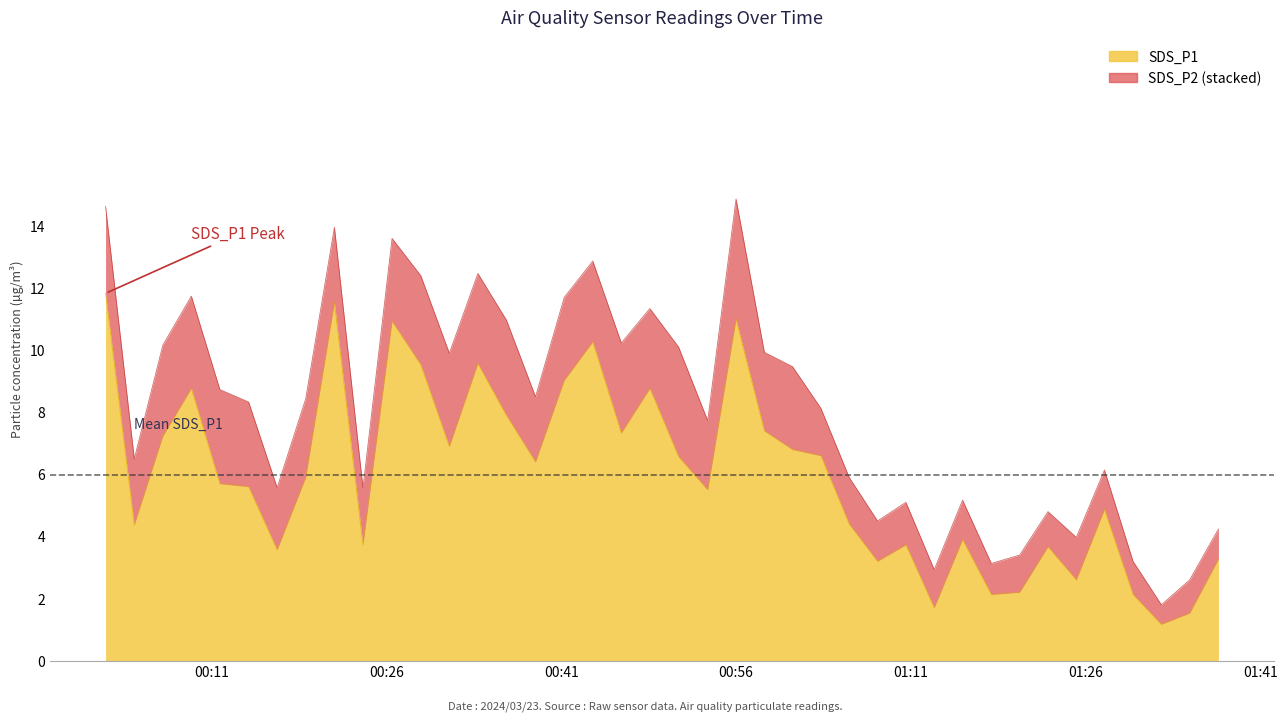

Which category has the lowest value across all series?

2024/03/23 01:32:31